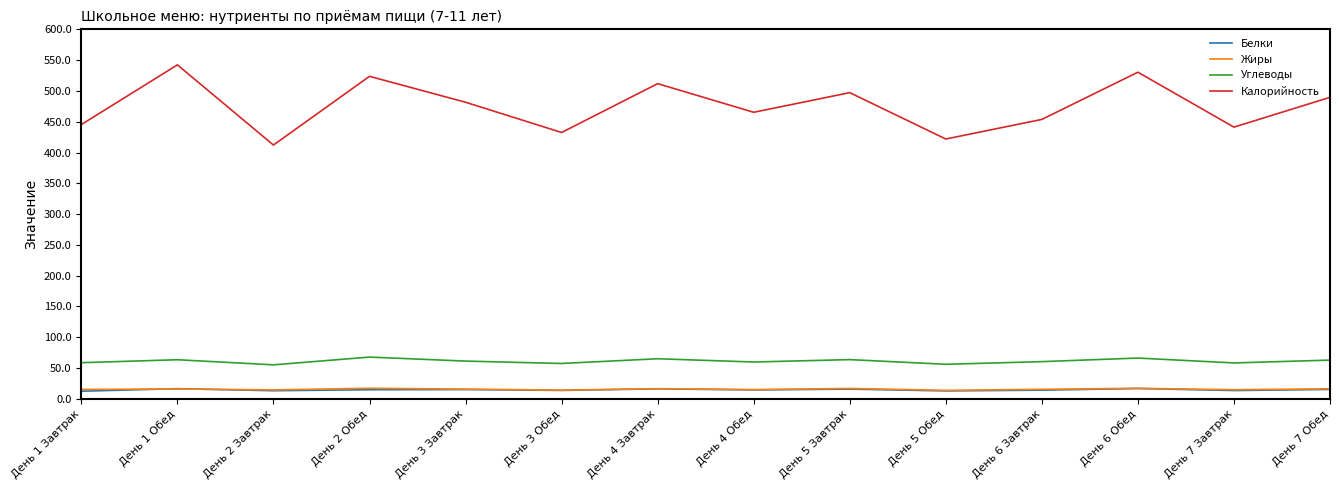

What is the smallest value displayed?

12.4